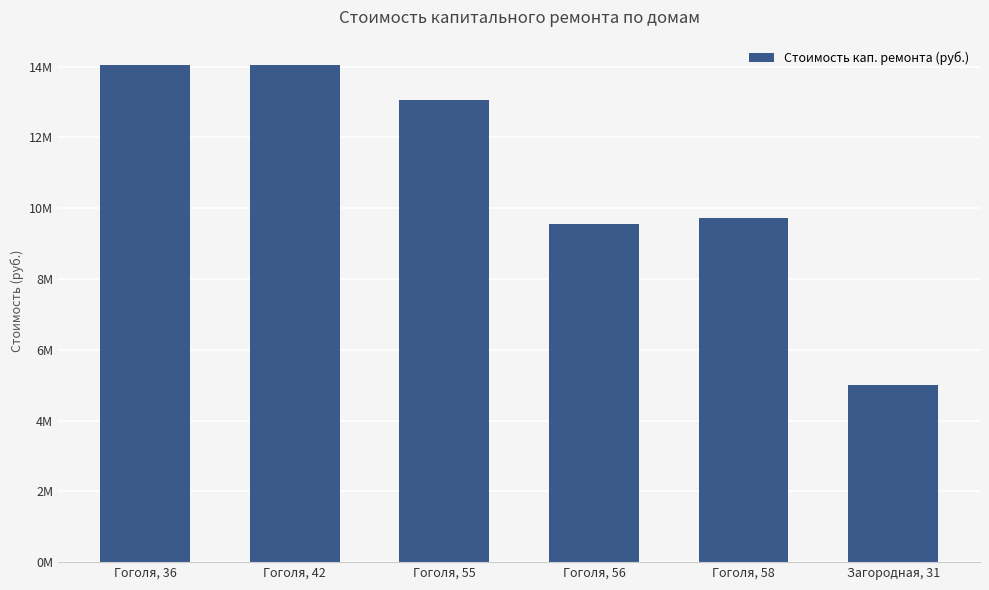

What is the sum of all values?

65449357.5